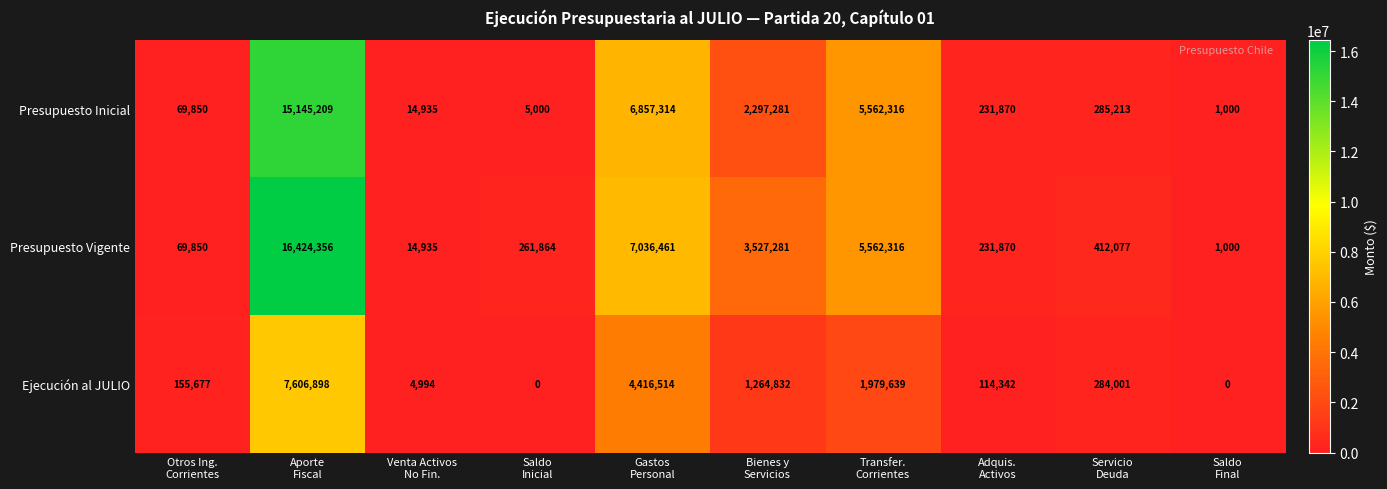

Rank the series at Saldo
Inicial from lowest to highest value.

Ejecución al JULIO, Presupuesto Inicial, Presupuesto Vigente